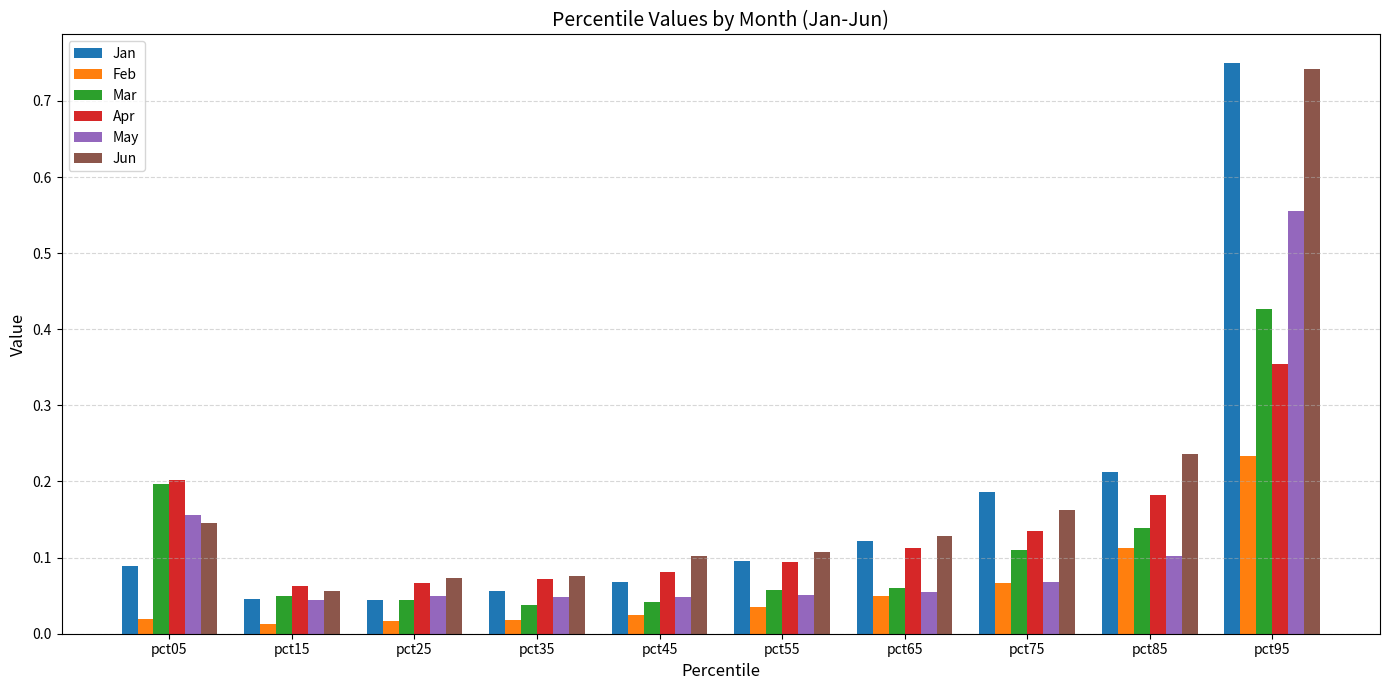

At which label is Jun closest to 0?

pct15